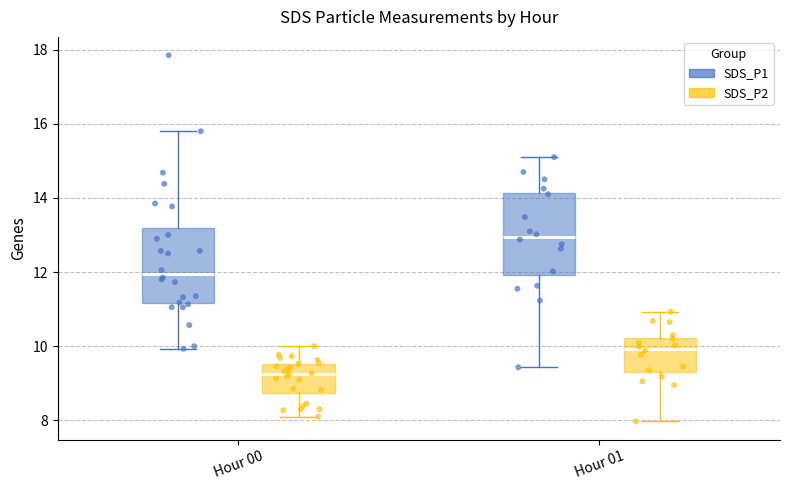

Reading left to right, transcribe this box plot: for each box, give where its median line is, the range the box spans, and where its two whiskers end, as read against the y-axis. The values are not printed on the chart, so give them approximately, as read against the axis.

Hour 00 (SDS_P1): median 12.0, box 11.2 to 13.2, whiskers 10.0 to 15.8
Hour 00 (SDS_P2): median 9.2, box 8.8 to 9.6, whiskers 8.2 to 10.0
Hour 01 (SDS_P1): median 13.0, box 12.0 to 14.2, whiskers 9.4 to 15.2
Hour 01 (SDS_P2): median 10.0, box 9.4 to 10.2, whiskers 8.0 to 11.0